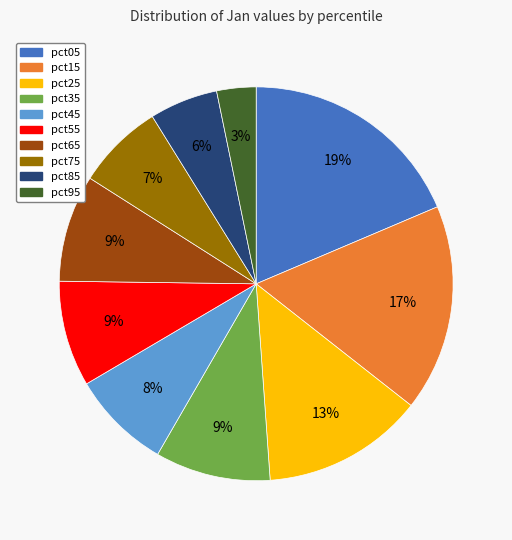

Which has a higher value, pct35 or pct25?

pct25